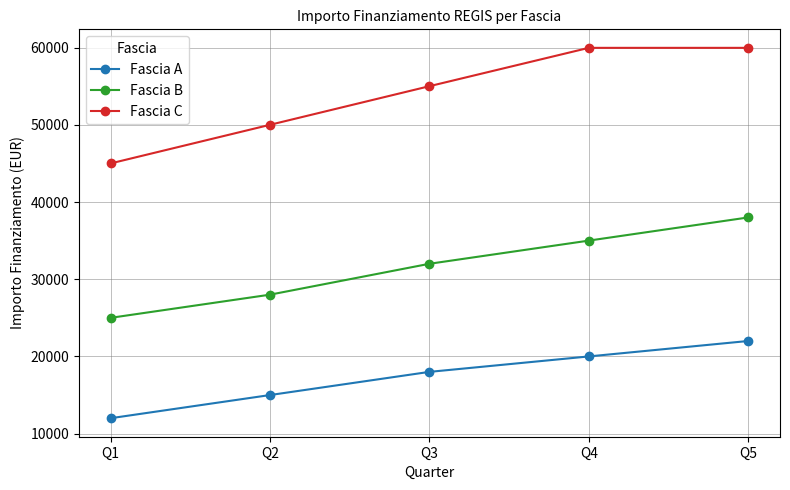

Rank the series by their average value, from highest to lowest.

Fascia C, Fascia B, Fascia A